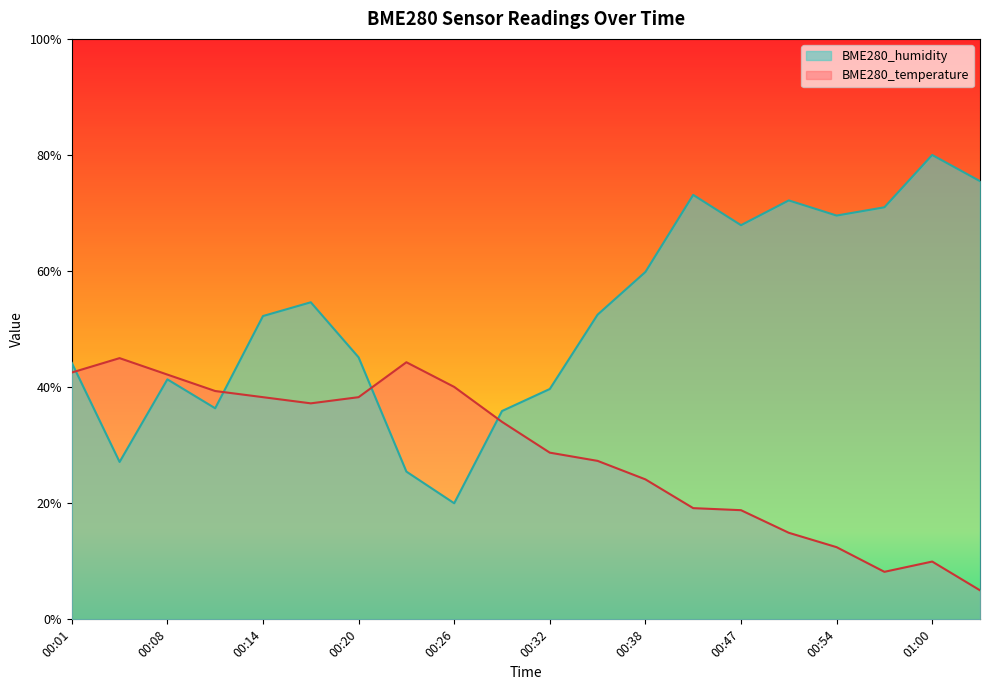

Reading right to left, transcribe all the data shown in this chart.

BME280_humidity: 75.5	80.0	71.0	69.6	72.2	67.9	73.1	59.8	52.5	39.7	35.9	20.0	25.5	45.1	54.6	52.3	36.4	41.3	27.1	44.2
BME280_temperature: 5.0	10.0	8.2	12.4	14.9	18.8	19.2	24.1	27.3	28.7	34.0	40.0	44.3	38.3	37.2	38.3	39.3	42.2	45.0	42.5